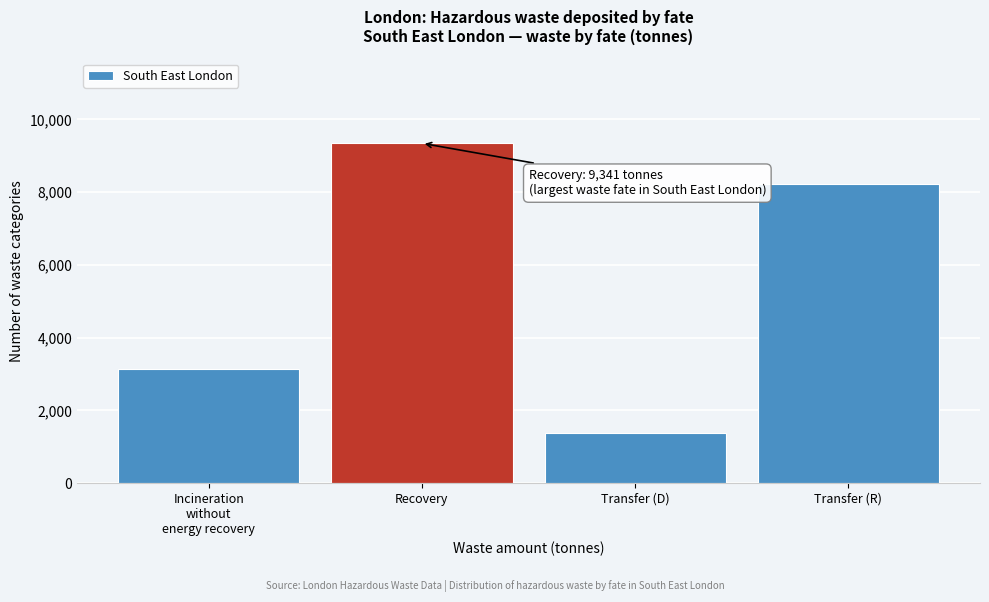

Reading left to right, extract all data points from this chart.

3128.9	9340.9	1389.2	8217.4